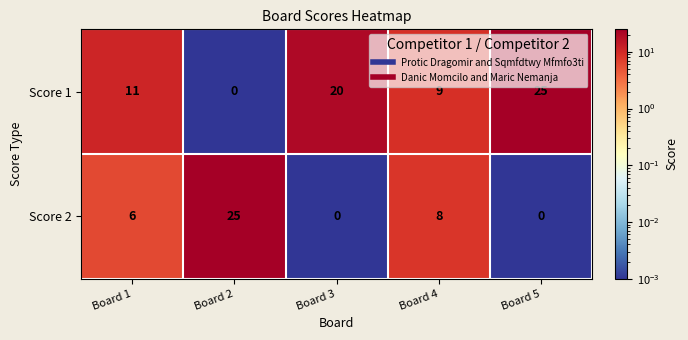

What is the spread (max minus min) of values at Board 5?

25